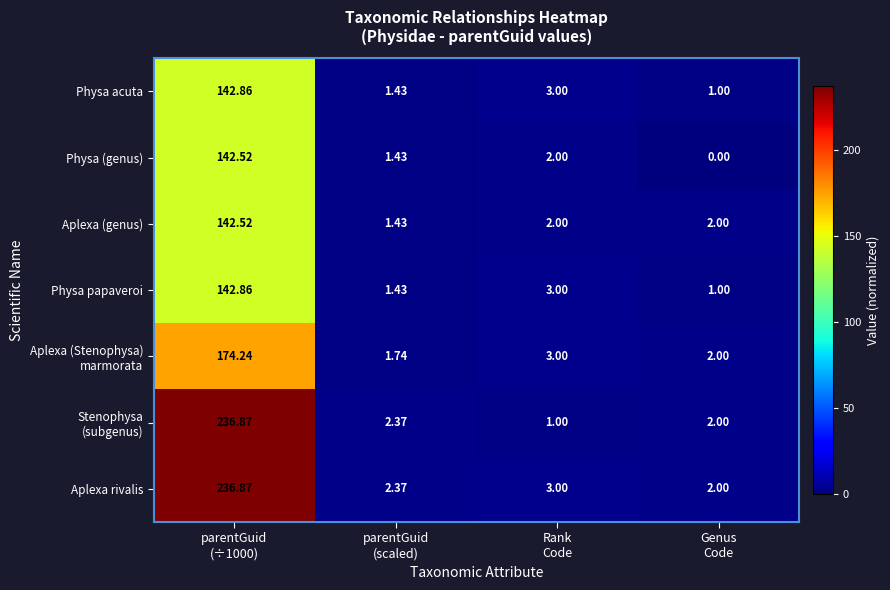

Which series has the largest total across all categories?

Aplexa rivalis